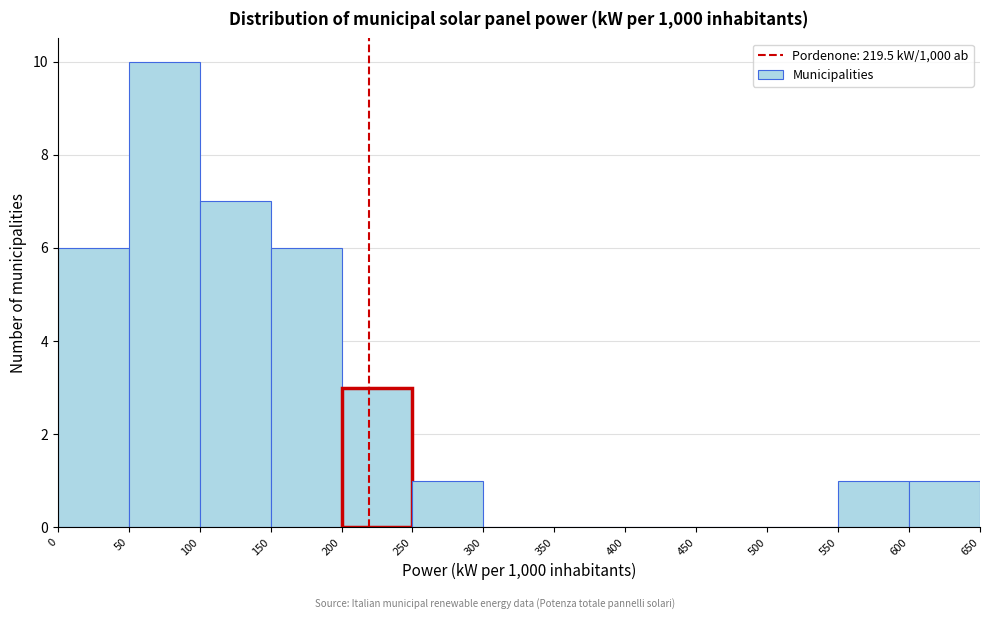

Reading left to right, transcribe this chart: for each bar, give the range it covers on the x-axis and its height. The values are not printed on the chart, so give them approximately, as read against the axis.

0 to 50: 6
50 to 100: 10
100 to 150: 7
150 to 200: 6
200 to 250: 3
250 to 300: 1
300 to 350: 0
350 to 400: 0
400 to 450: 0
450 to 500: 0
500 to 550: 0
550 to 600: 1
600 to 650: 1